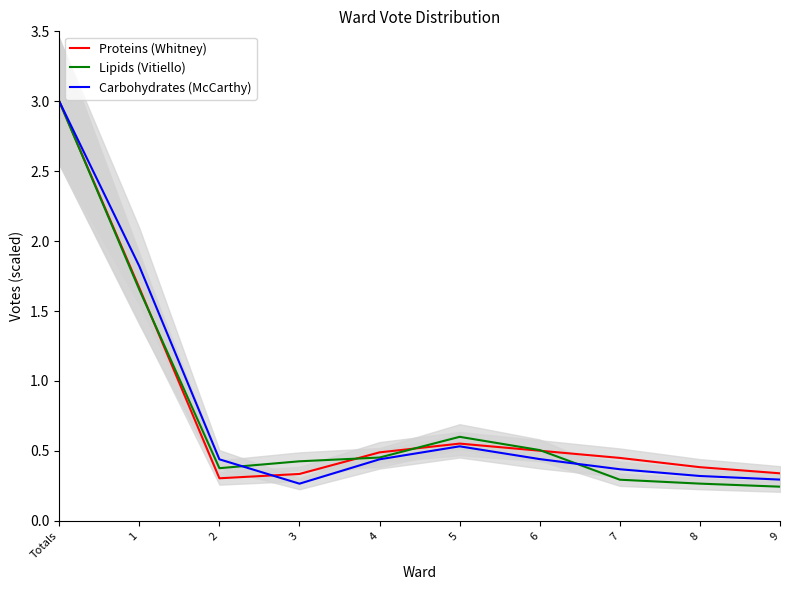

True or false: Carbohydrates (McCarthy) has a value of 2.5 at 1.

False